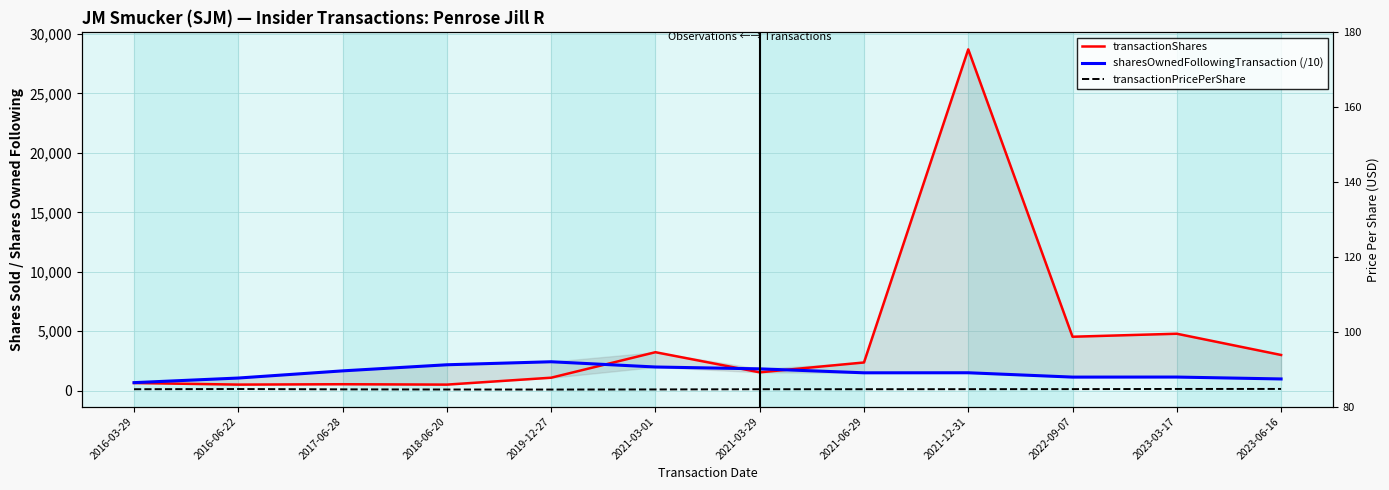

What is the difference between the highest and lowest values at 2018-06-20?

2079.6